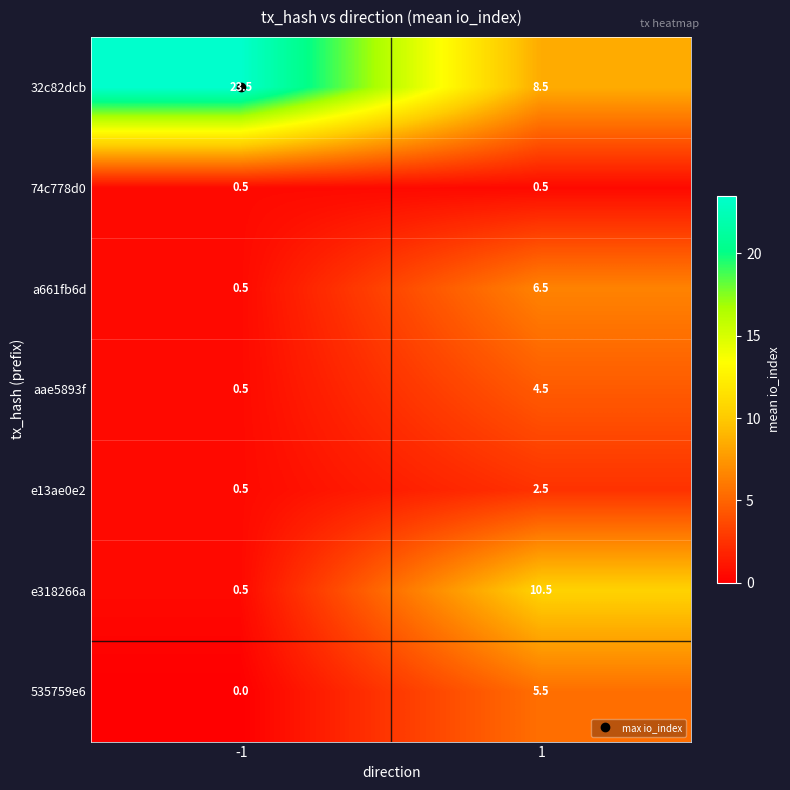

The 32c82dcb series shows 23.5 at -1. True or false?

True